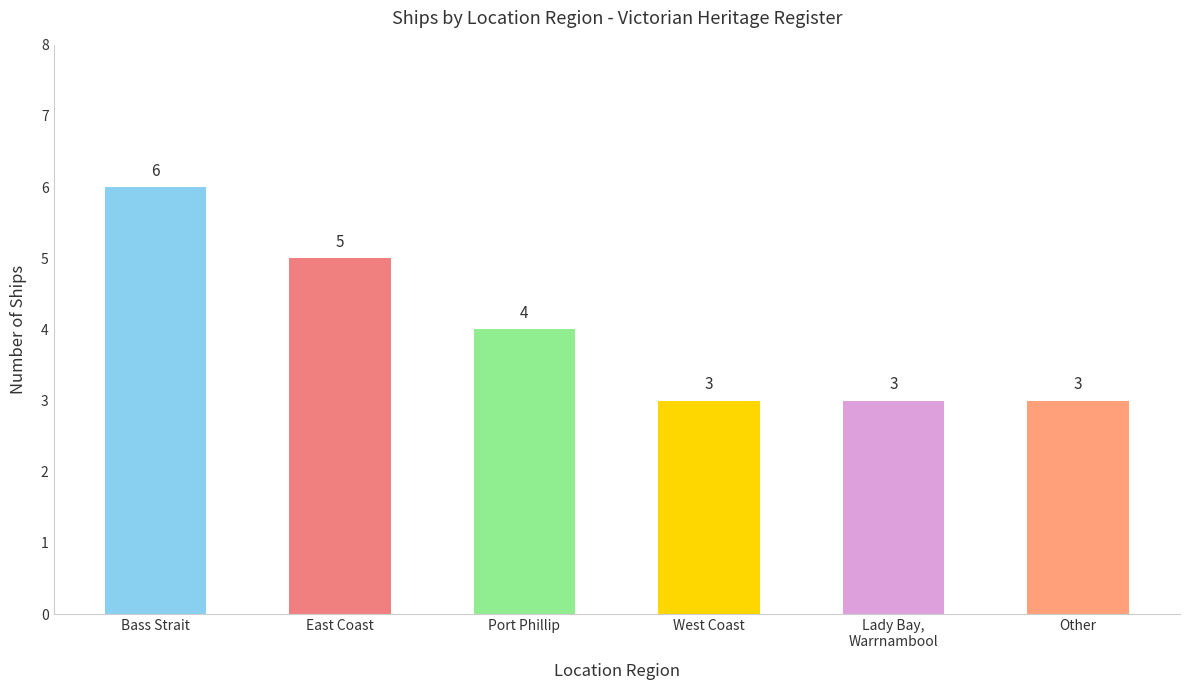

What is the average value?

4